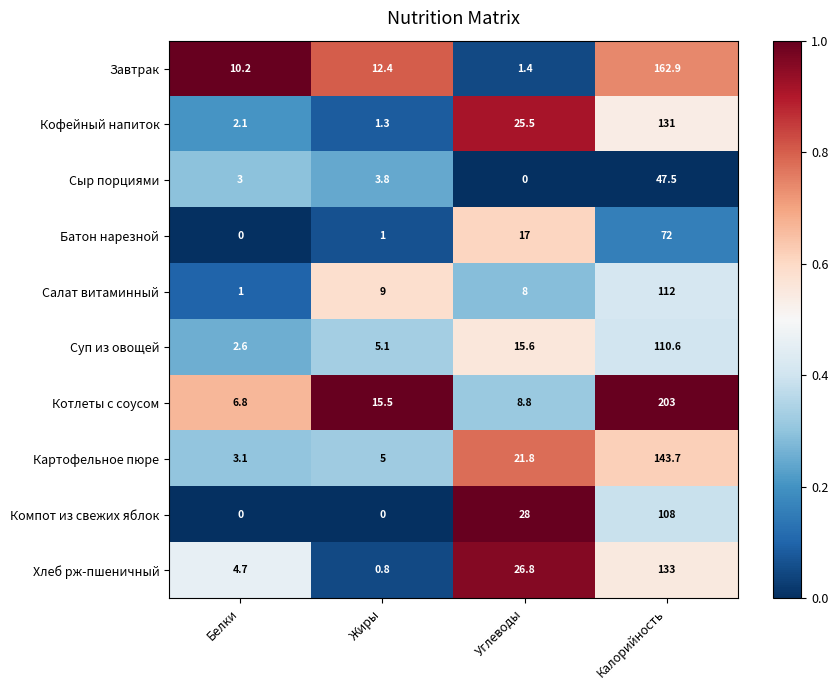

What is the greatest value displayed?

203.0